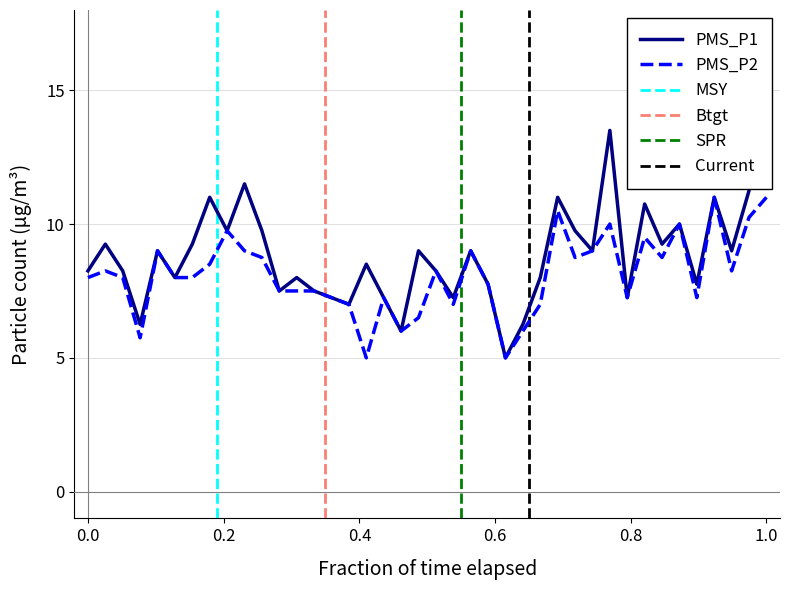

What is the average value of the PMS_P1 series?

8.9